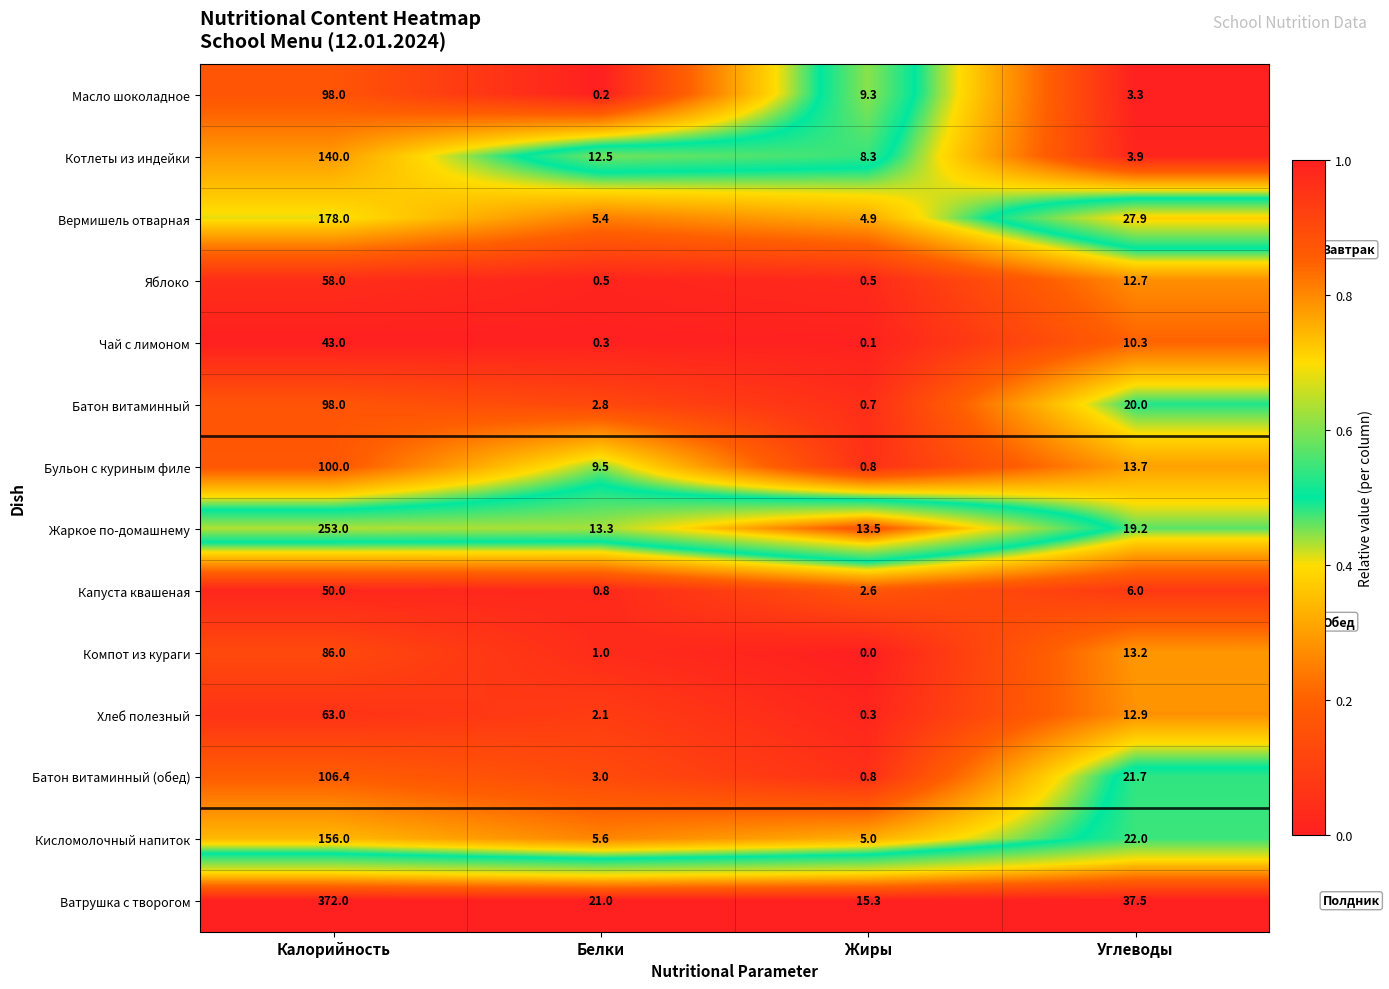

At Белки, list the series in order from smallest to largest.

Масло шоколадное, Чай с лимоном, Яблоко, Капуста квашеная, Компот из кураги, Хлеб полезный, Батон витаминный, Батон витаминный (обед), Вермишель отварная, Кисломолочный напиток, Бульон с куриным филе, Котлеты из индейки, Жаркое по-домашнему, Ватрушка с творогом